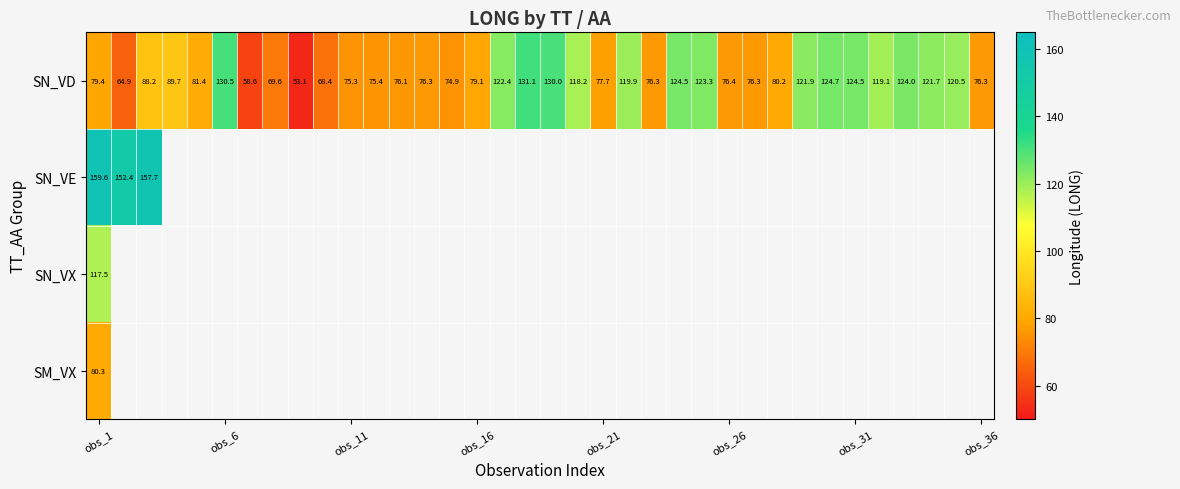

What is the difference between the maximum and second lowest values in the SN_VD series?

72.5